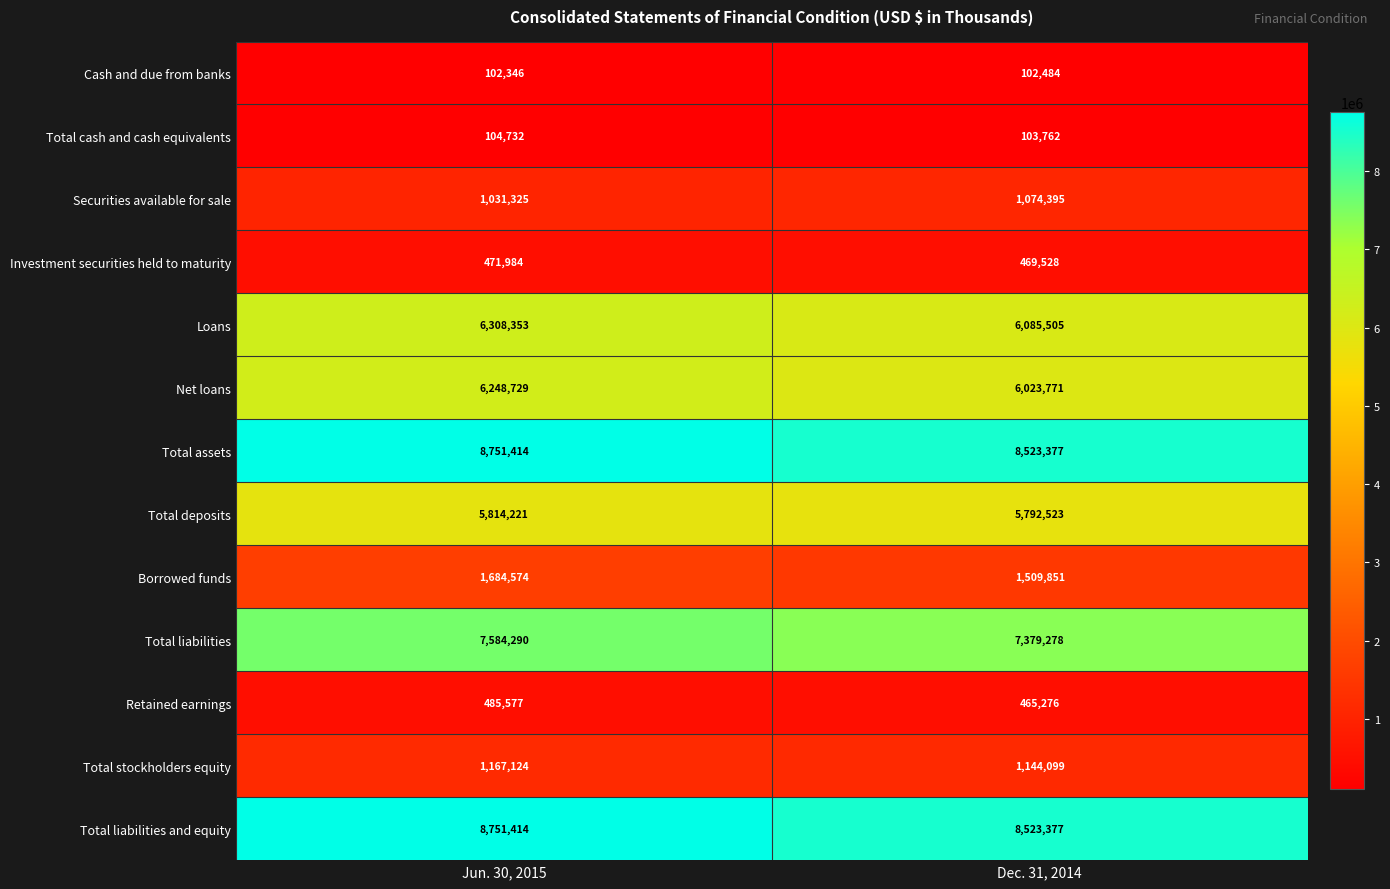

At which category is the sum across all series the highest?

Jun. 30, 2015